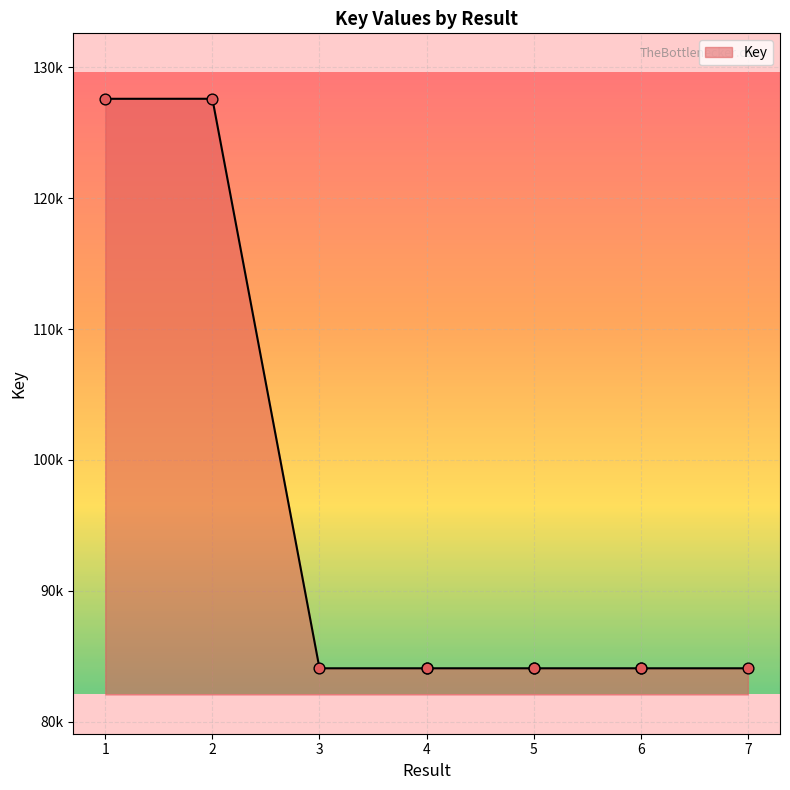

What is the ratio of the value at 7 to the value at 4?

1.0